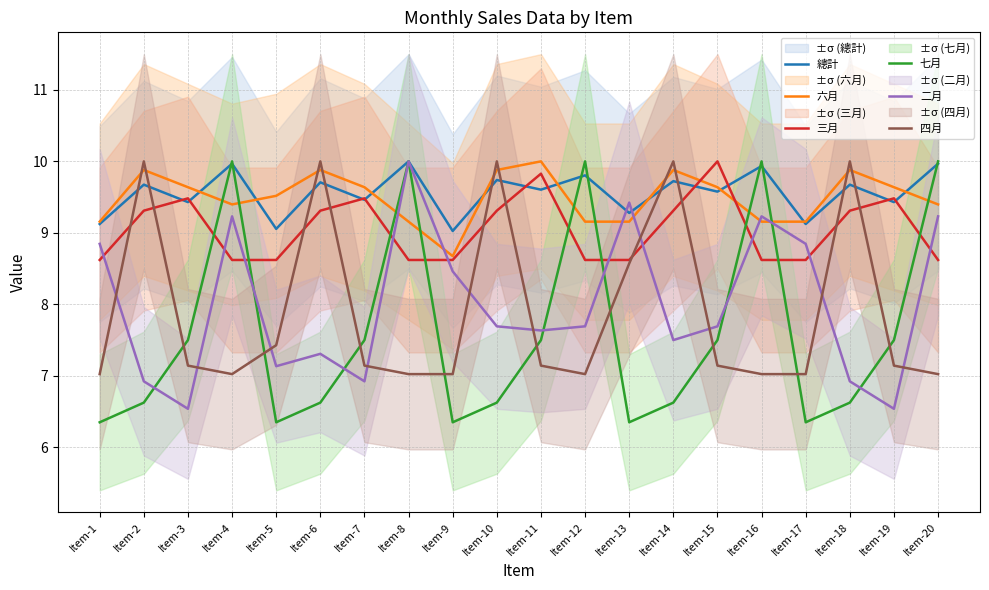

At which label does 總計 reach its minimum?

Item-9